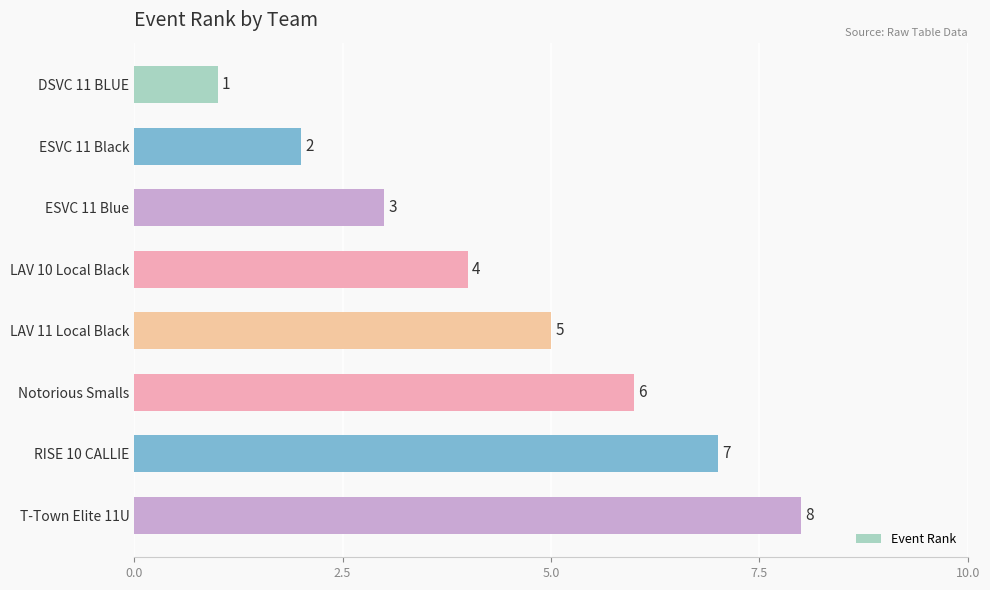

What is the difference between the maximum and minimum values?

7